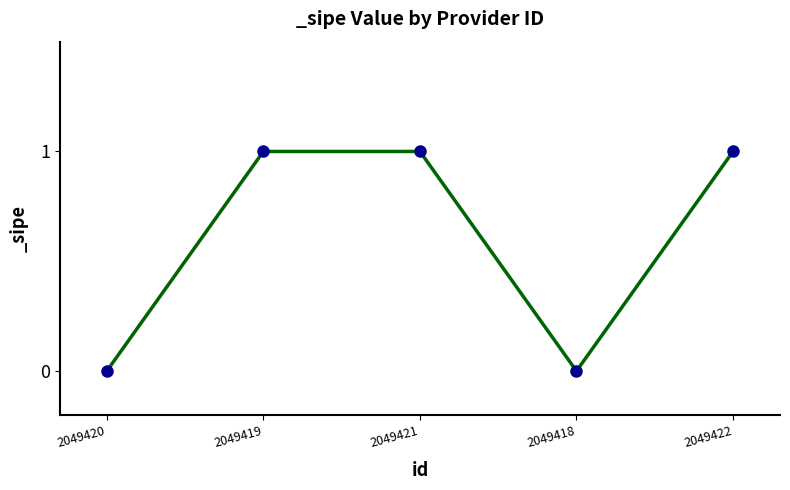

What is the ratio of the value at 2049422 to the value at 2049419?

1.0